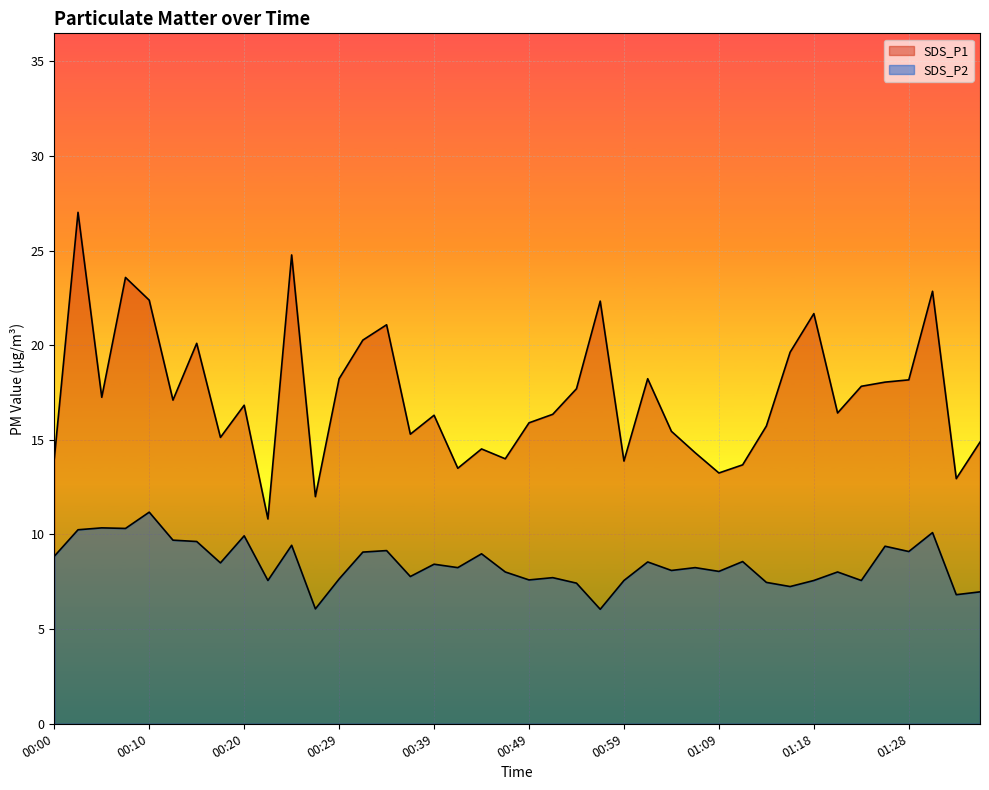

True or false: SDS_P1 and SDS_P2 cross at least once.

False